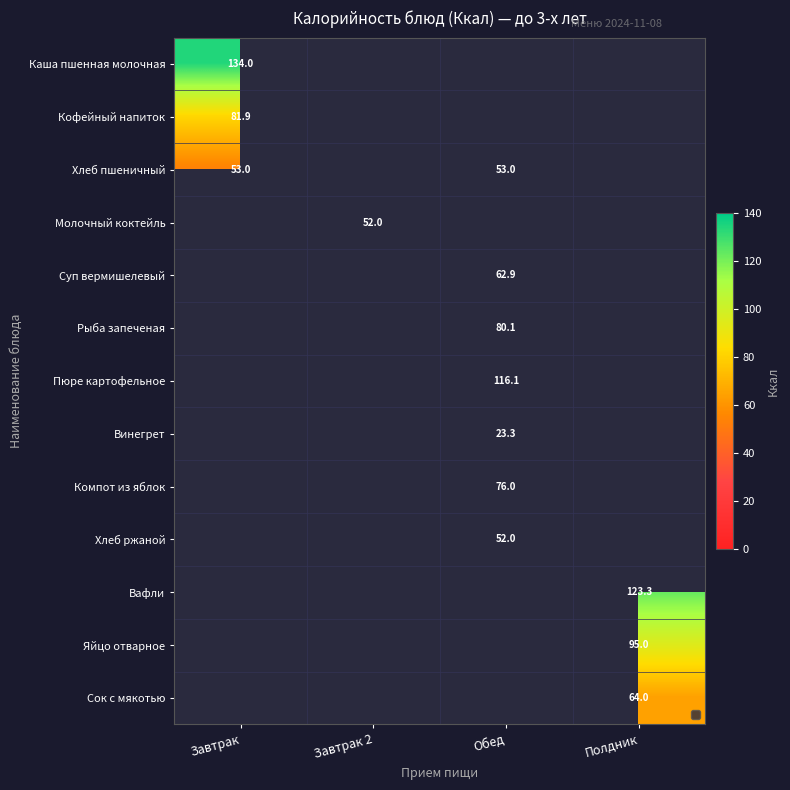

At how many categories does at least one series exceed 20?

4